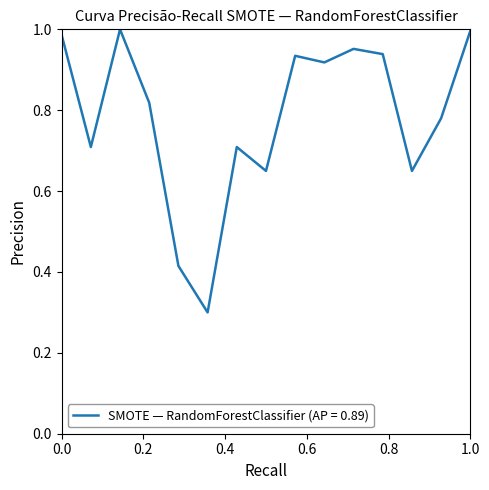

What is the minimum value shown in the chart?

0.3